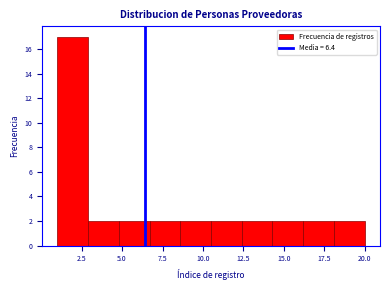

Around what value on the x-axis is the tallest bar? Give the approximate position of its centre, as read against the axis.

2.0